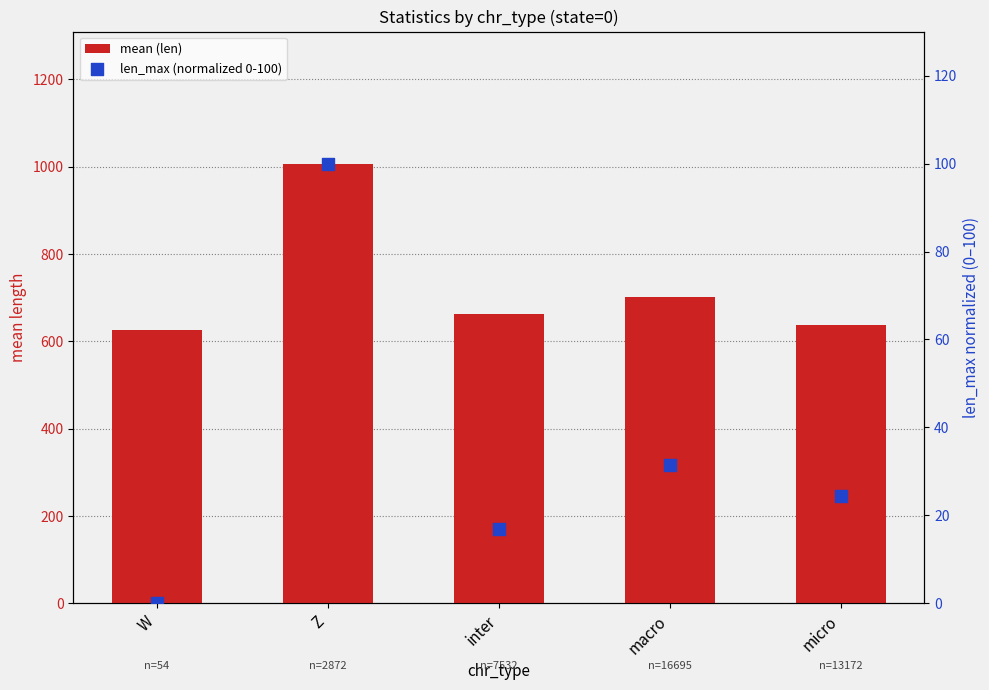

Which series has the largest total across all categories?

mean (len)